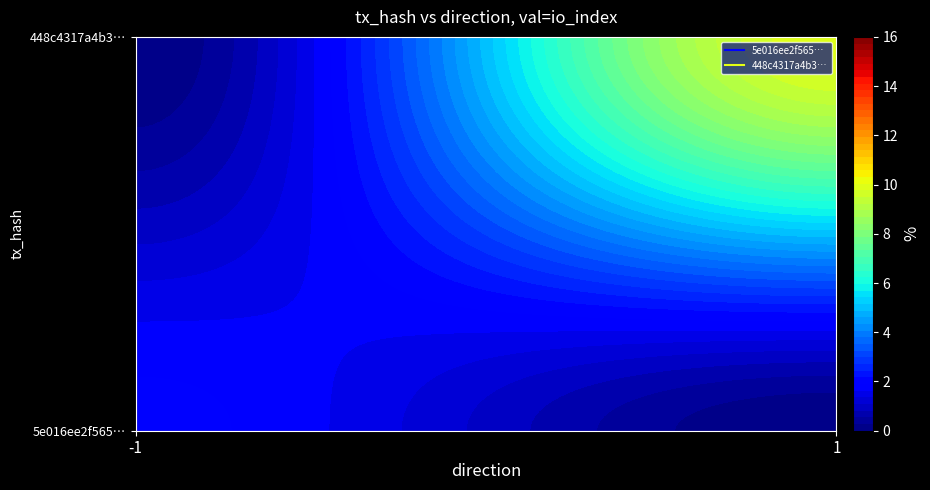

What is the smallest value displayed?

-1